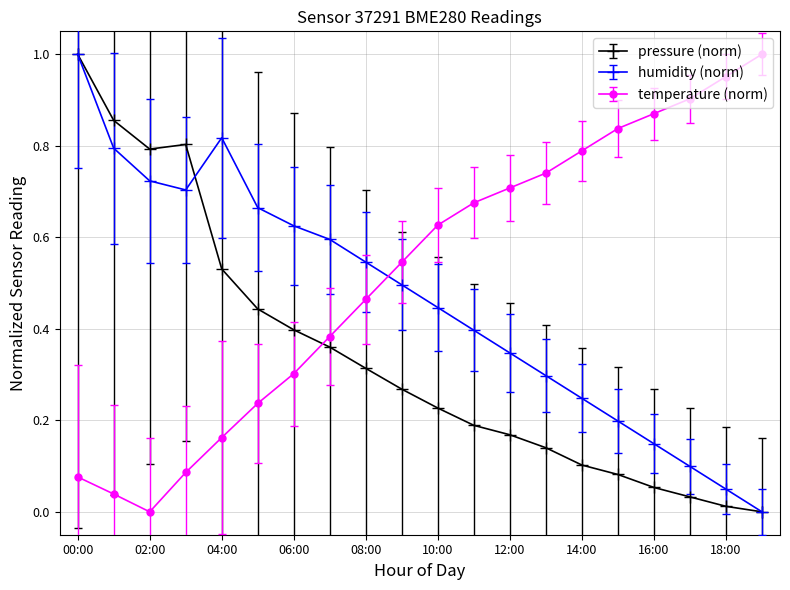

True or false: temperature (norm) and pressure (norm) intersect in this chart.

True